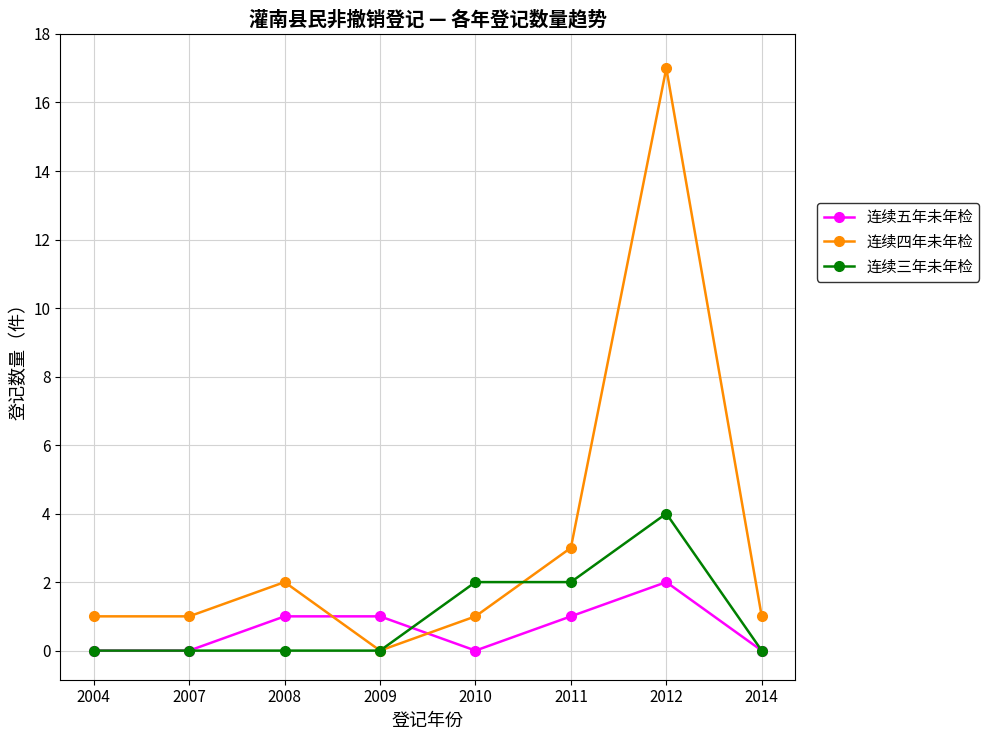

Reading left to right, transcribe all the data shown in this chart.

连续五年未年检: 0	0	1	1	0	1	2	0
连续四年未年检: 1	1	2	0	1	3	17	1
连续三年未年检: 0	0	0	0	2	2	4	0